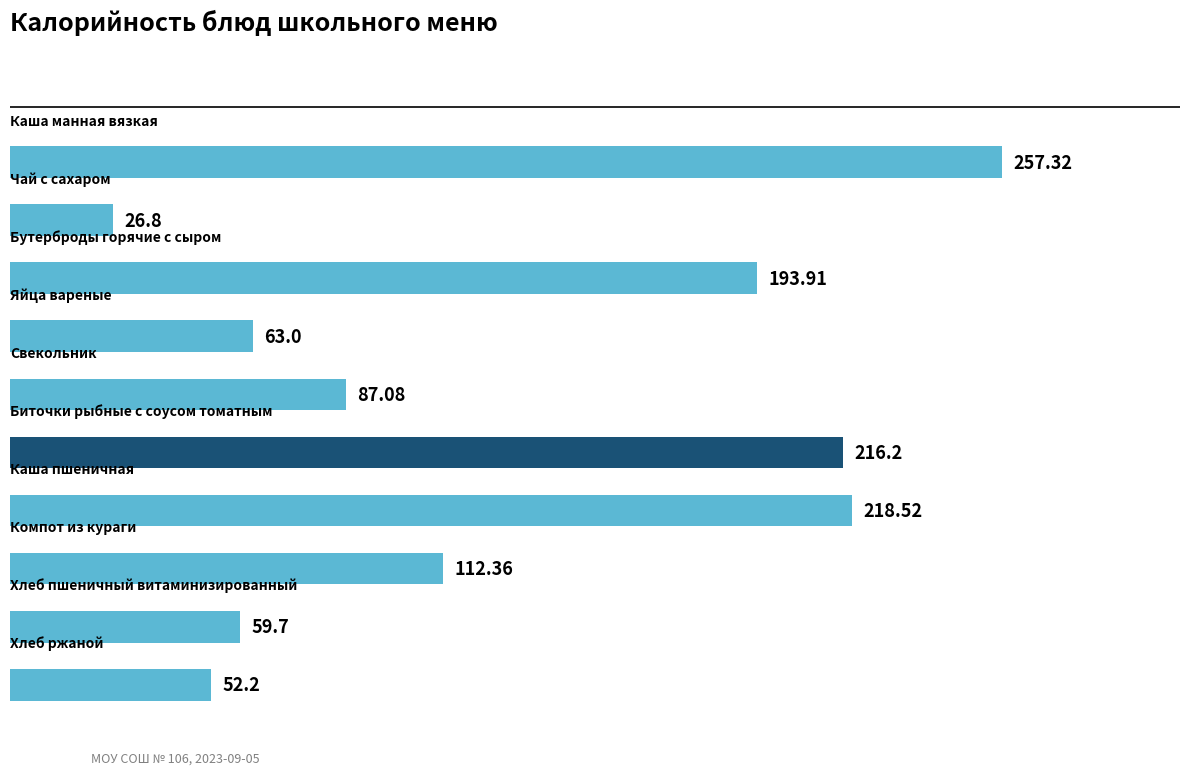

What is the difference between the maximum and second lowest values?

205.1